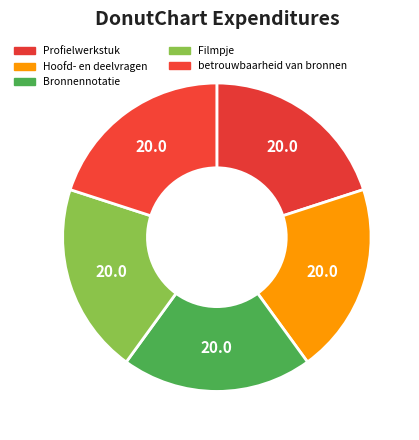

Which slice is the largest?

betrouwbaarheid van bronnen